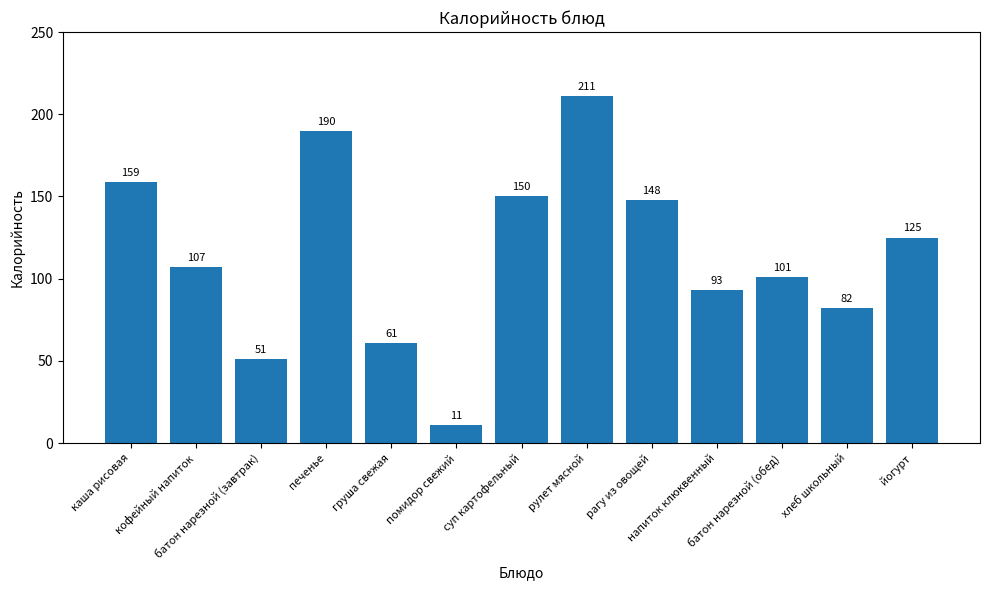

Reading left to right, transcribe all the data shown in this chart.

159	107	51	190	61	11	150	211	148	93	101	82	125